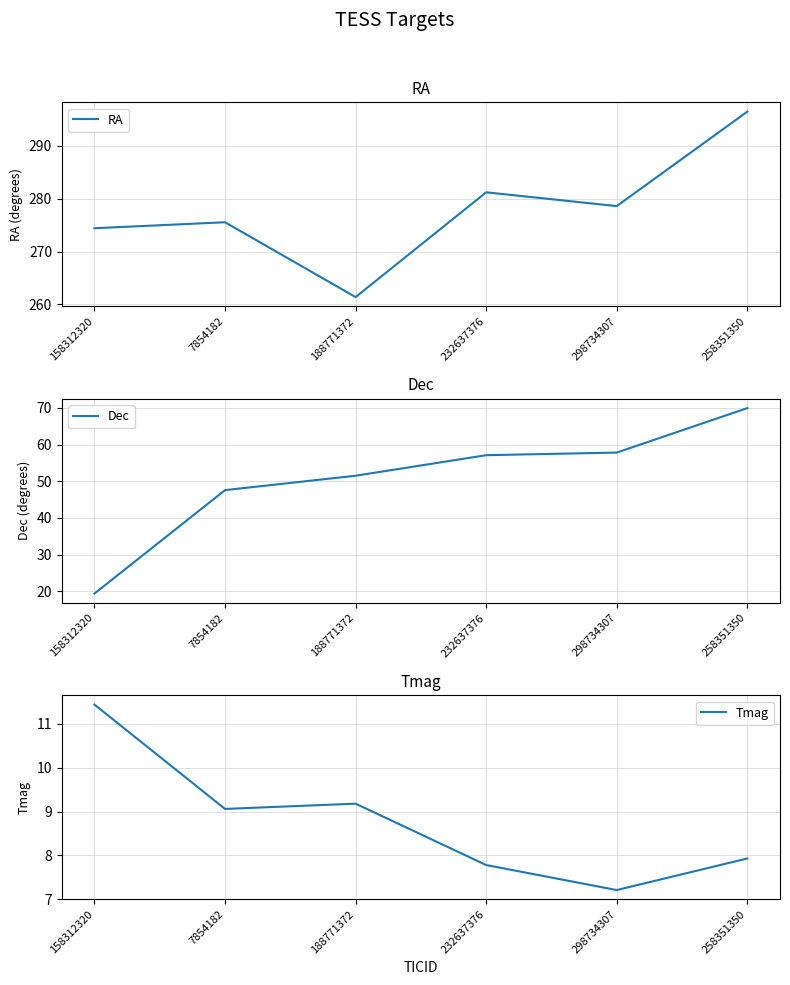

Which series has the largest total across all categories?

RA